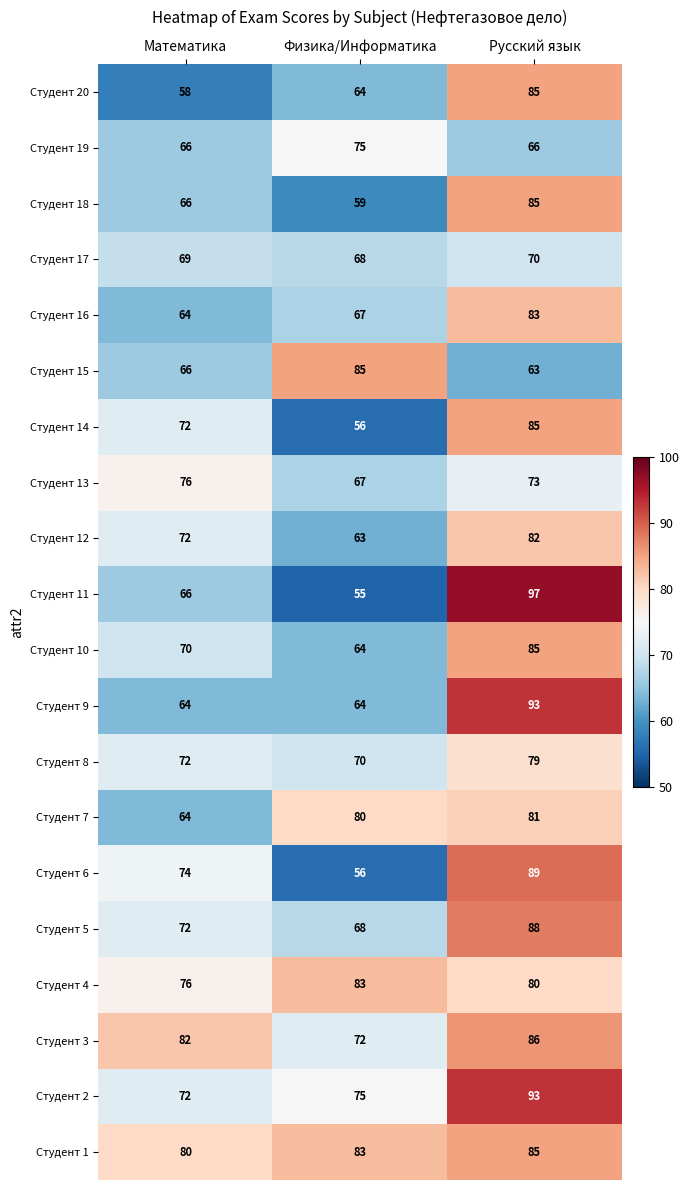

What is the average value of the Студент 1 series?

83